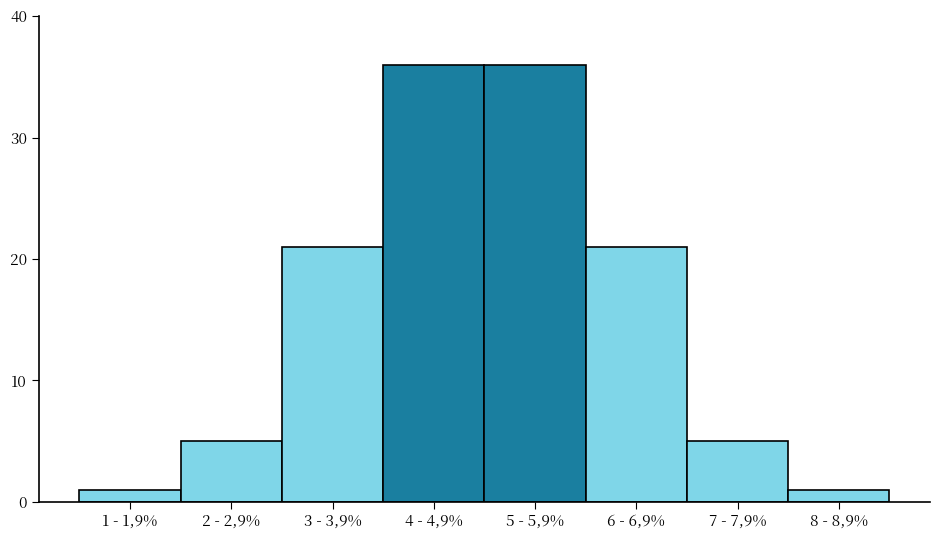

Reading left to right, what are all the values shown in this chart?

1 - 1,9%=1	2 - 2,9%=5	3 - 3,9%=21	4 - 4,9%=36	5 - 5,9%=36	6 - 6,9%=21	7 - 7,9%=5	8 - 8,9%=1